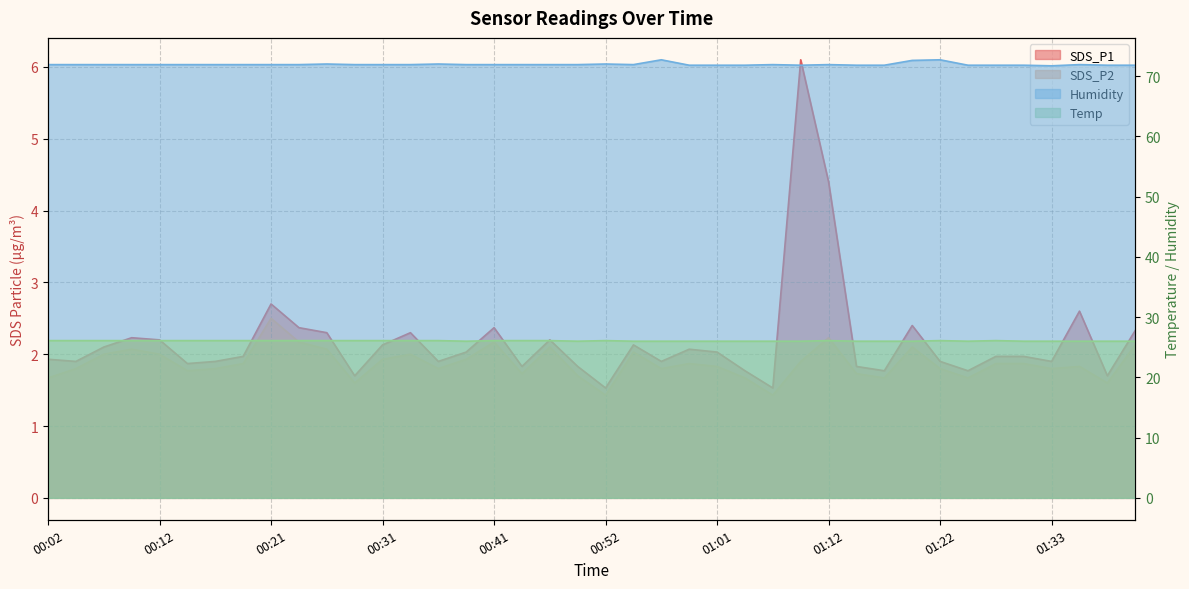

True or false: Temp and Humidity intersect in this chart.

False